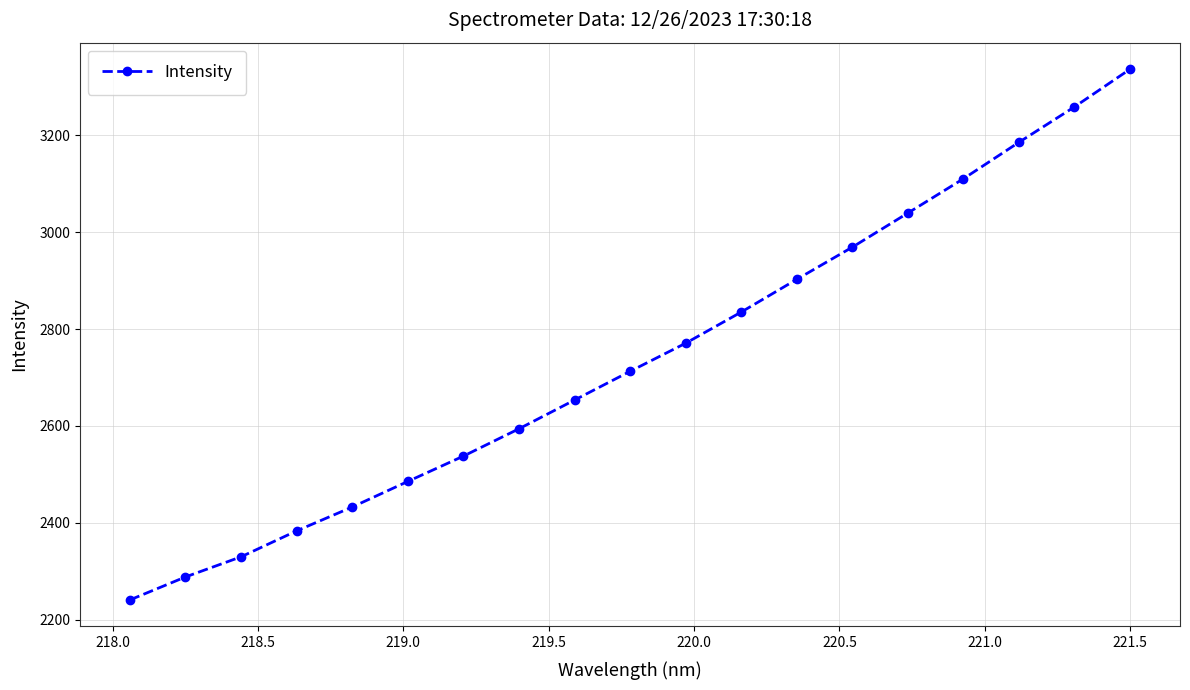

What is the greatest value displayed?

3336.5